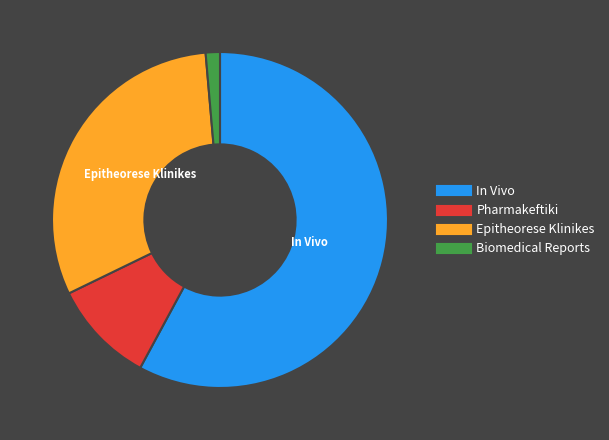

Is there any slice that represents more than half of the pie?

Yes